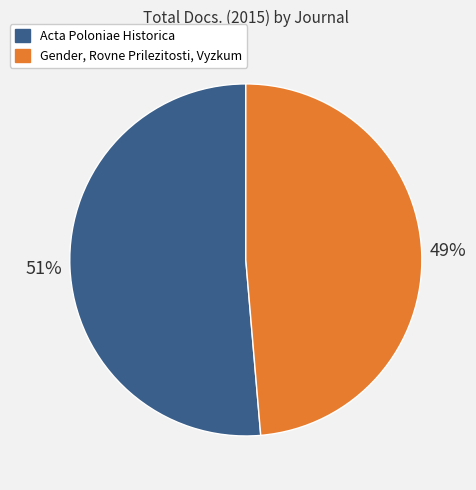

What is the majority slice?

Acta Poloniae Historica